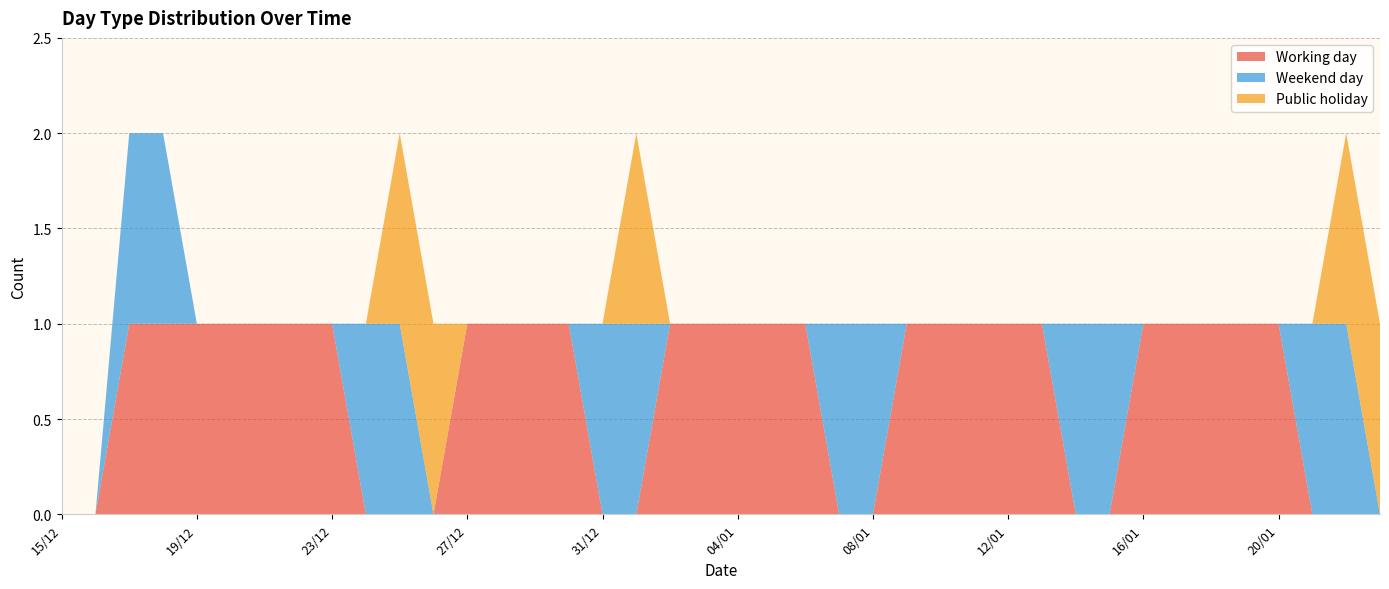

Reading right to left, list all the values displayed in this chart.

Working day: 0	0	0	1	1	1	1	1	0	0	1	1	1	1	1	0	0	1	1	1	1	1	0	0	1	1	1	1	0	0	0	1	1	1	1	1	1	1	0	0
Weekend day: 0	1	1	0	0	0	0	0	1	1	0	0	0	0	0	1	1	0	0	0	0	0	1	1	0	0	0	0	0	1	1	0	0	0	0	0	1	1	0	0
Public holiday: 1	1	0	0	0	0	0	0	0	0	0	0	0	0	0	0	0	0	0	0	0	0	1	0	0	0	0	0	1	1	0	0	0	0	0	0	0	0	0	0